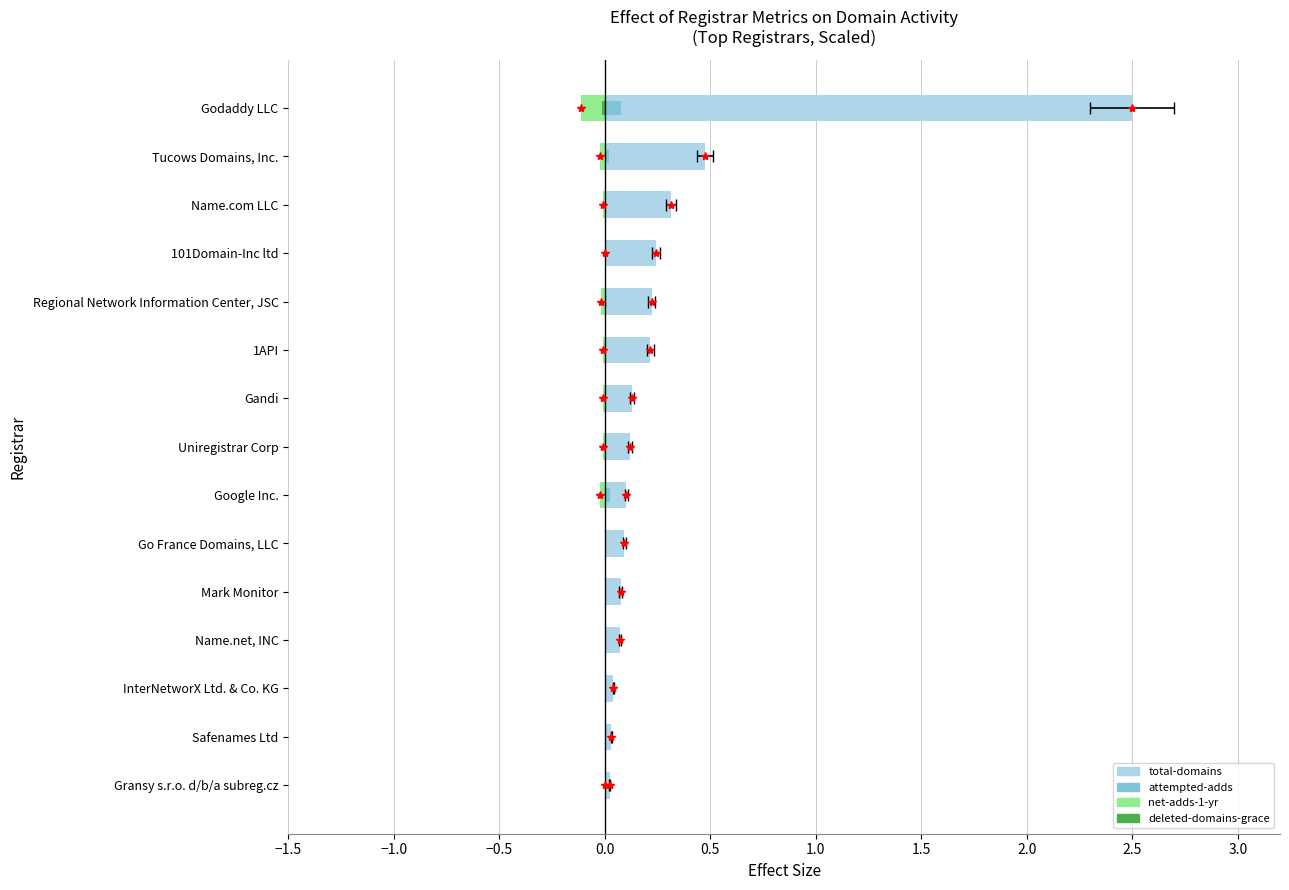

How many values in the attempted-adds series exceed 0?

10